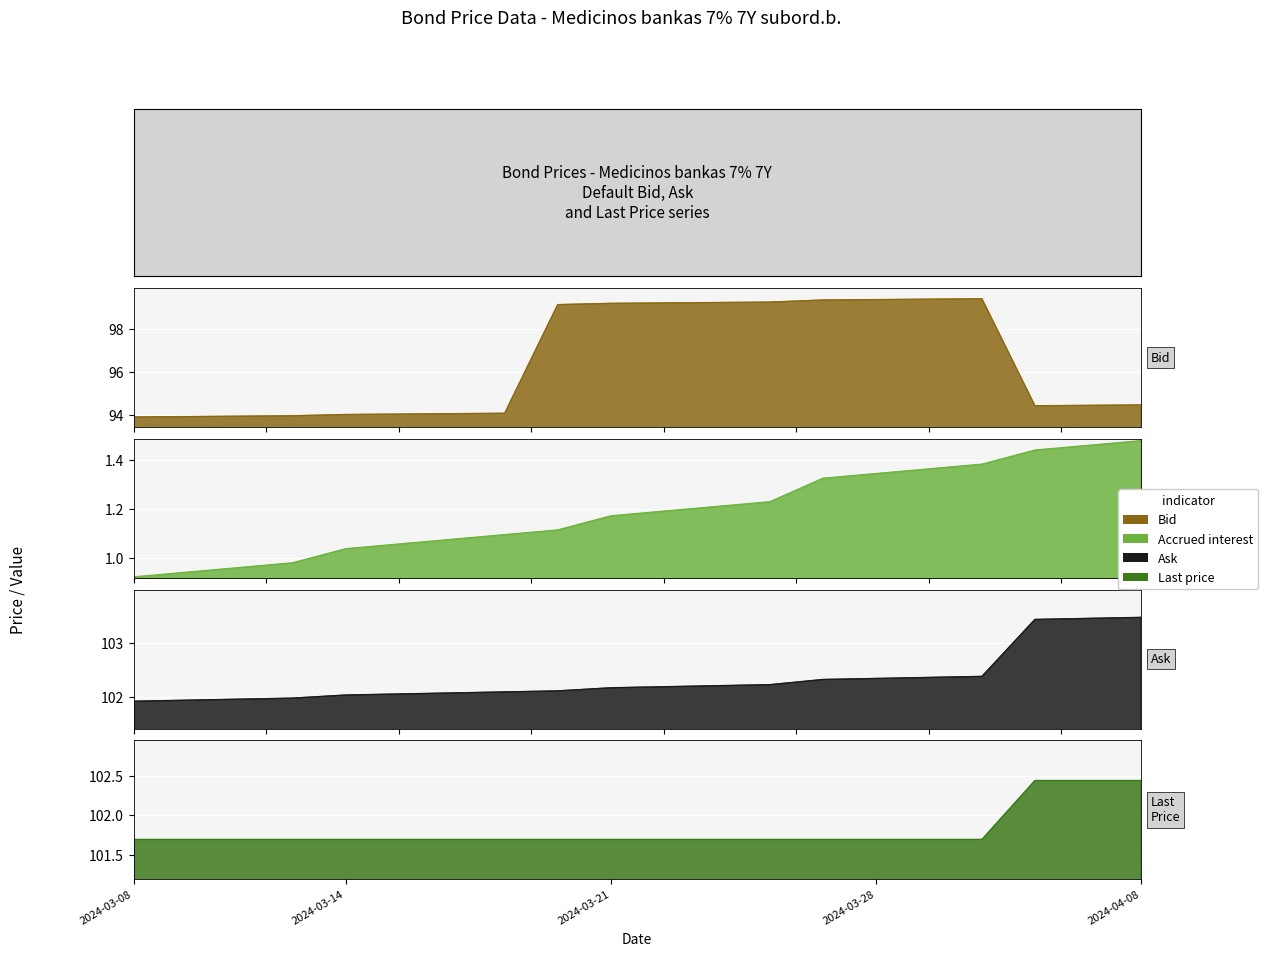

What is the average value of the Last price series?

102.0